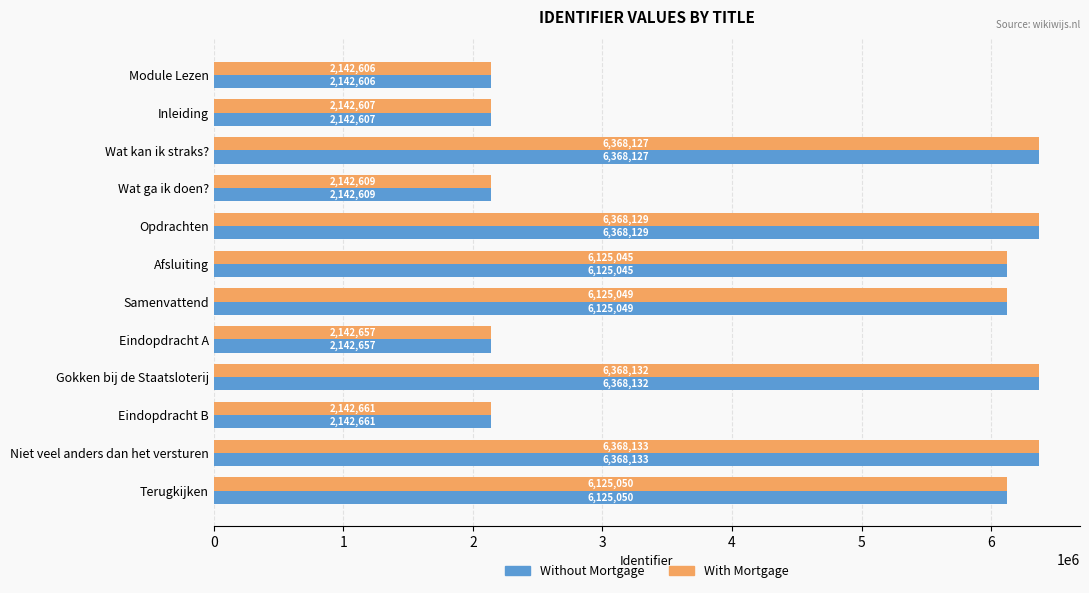

What is the average value of the With Mortgage series?

4546734